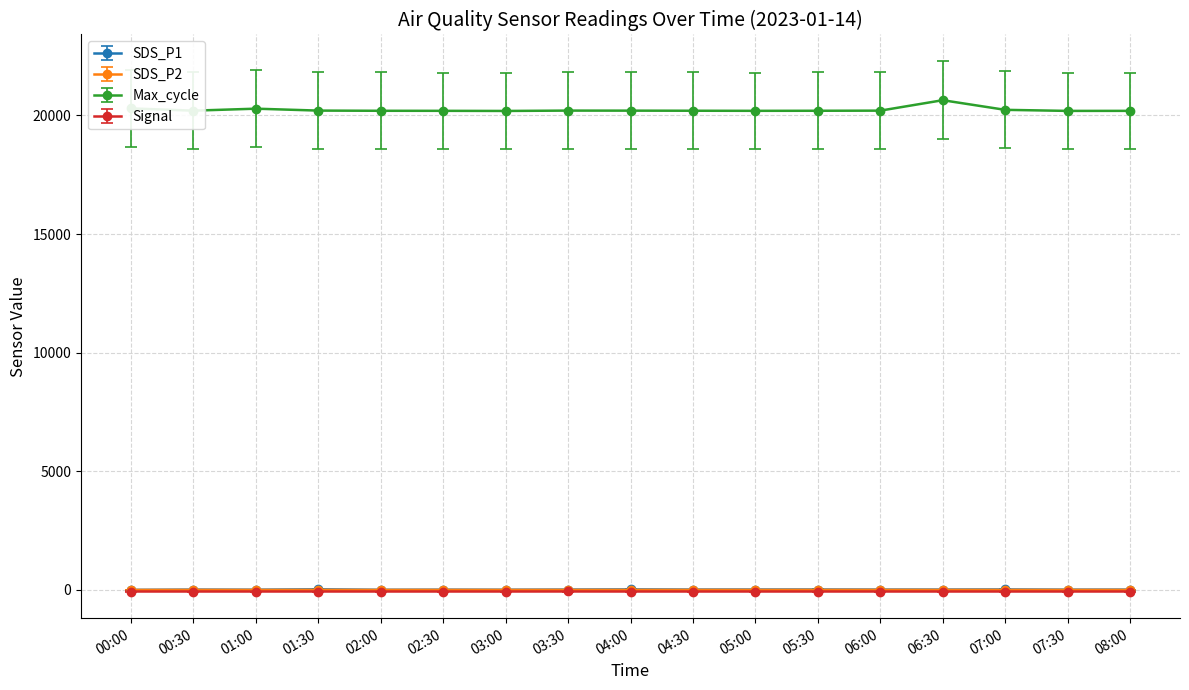

True or false: SDS_P1 and Signal cross at least once.

False